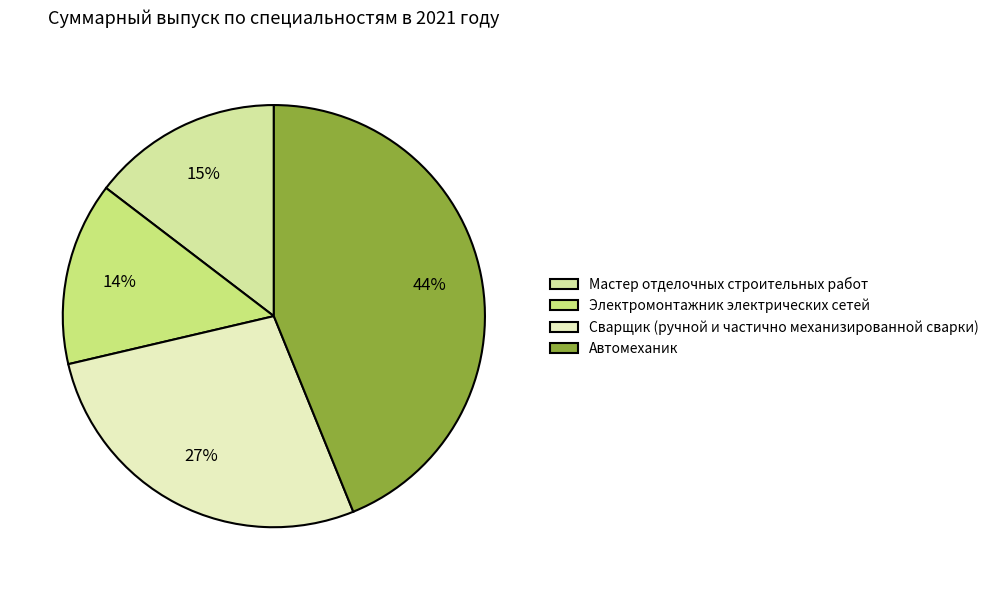

Which slice is the largest?

Автомеханик